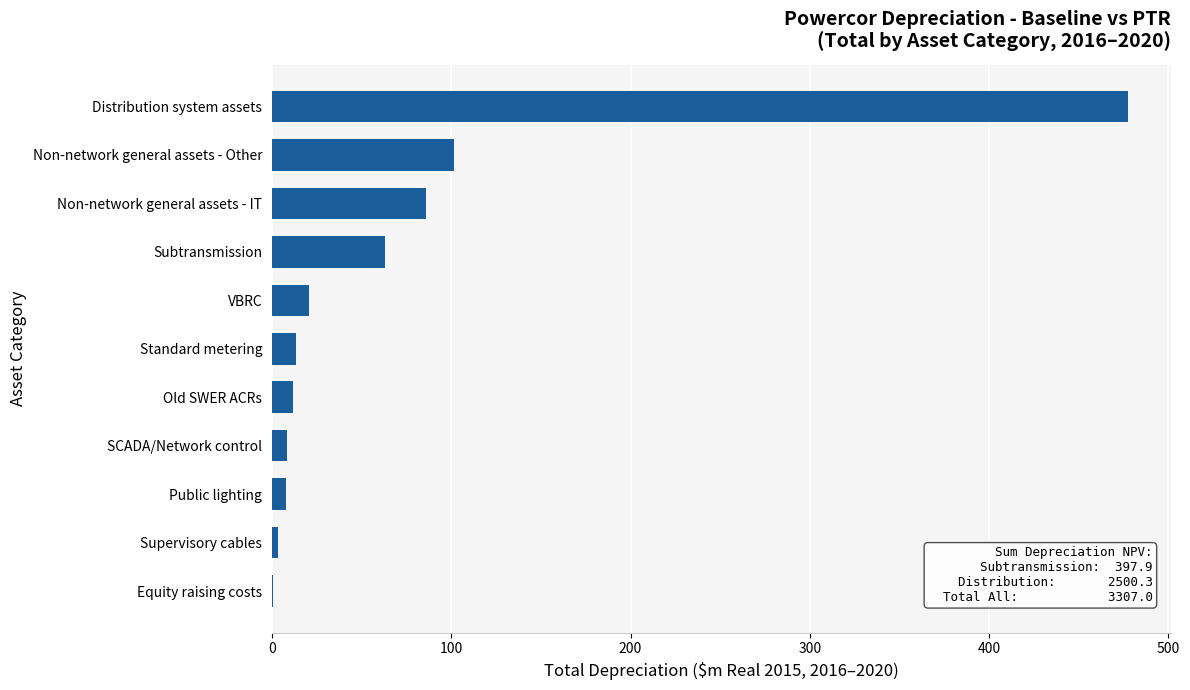

What is the maximum value shown in the chart?

477.5